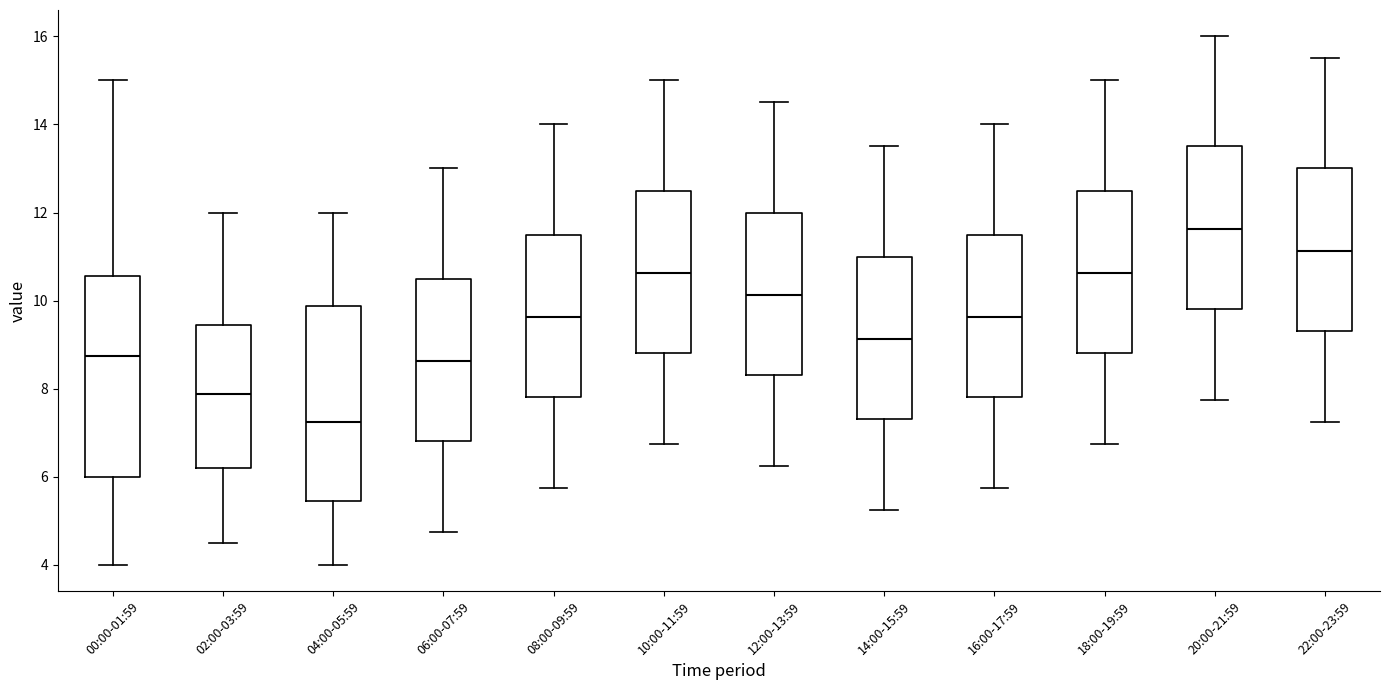

Reading left to right, read every box against the y-axis: the position of its median line, the range the box covers, and the ends of its whiskers. The values are not printed on the chart, so give them approximately, as read against the axis.

00:00-01:59: median 8.8, box 6.0 to 10.6, whiskers 4.0 to 15.0
02:00-03:59: median 7.8, box 6.2 to 9.4, whiskers 4.6 to 12.0
04:00-05:59: median 7.2, box 5.4 to 9.8, whiskers 4.0 to 12.0
06:00-07:59: median 8.6, box 6.8 to 10.6, whiskers 4.8 to 13.0
08:00-09:59: median 9.6, box 7.8 to 11.6, whiskers 5.8 to 14.0
10:00-11:59: median 10.6, box 8.8 to 12.6, whiskers 6.8 to 15.0
12:00-13:59: median 10.2, box 8.4 to 12.0, whiskers 6.2 to 14.6
14:00-15:59: median 9.2, box 7.4 to 11.0, whiskers 5.2 to 13.6
16:00-17:59: median 9.6, box 7.8 to 11.6, whiskers 5.8 to 14.0
18:00-19:59: median 10.6, box 8.8 to 12.6, whiskers 6.8 to 15.0
20:00-21:59: median 11.6, box 9.8 to 13.6, whiskers 7.8 to 16.0
22:00-23:59: median 11.2, box 9.4 to 13.0, whiskers 7.2 to 15.6